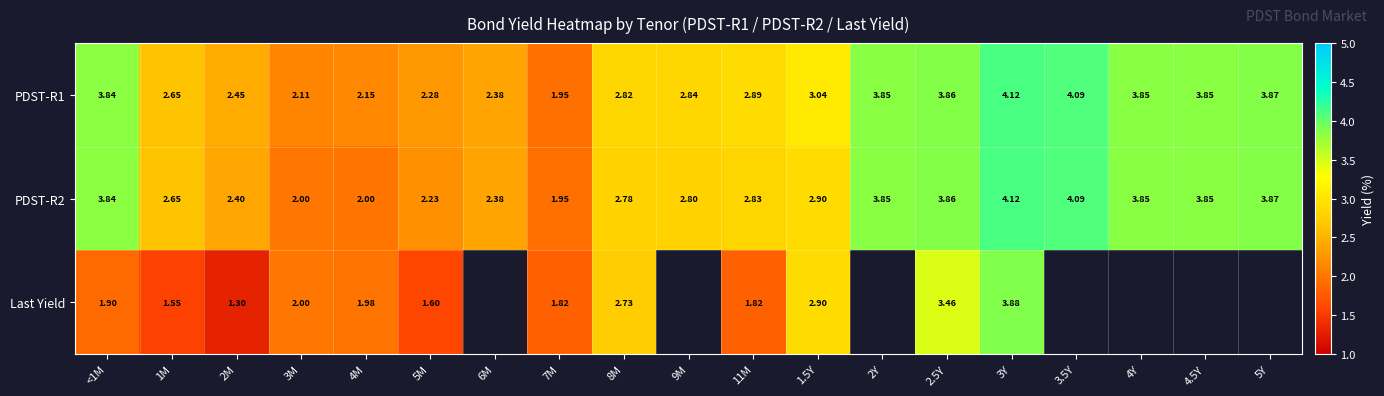

Between 11M and 2.5Y, which series saw the biggest shift?

Last Yield